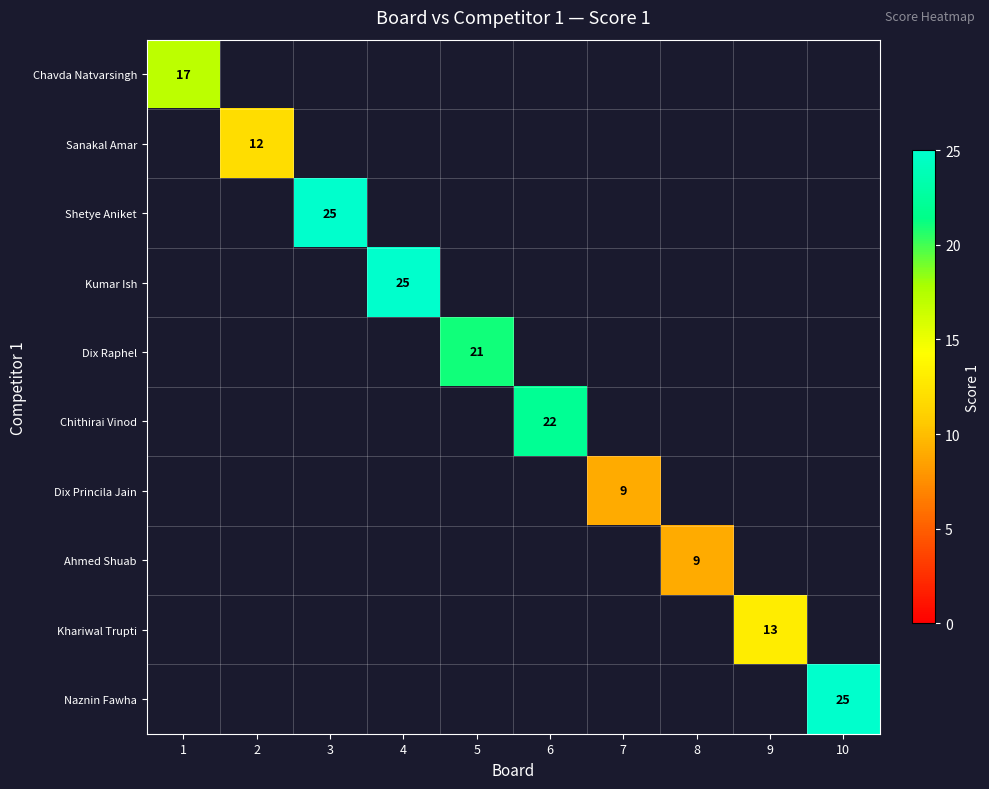

Is it true that Kumar Ish equals 9 at 4?

False